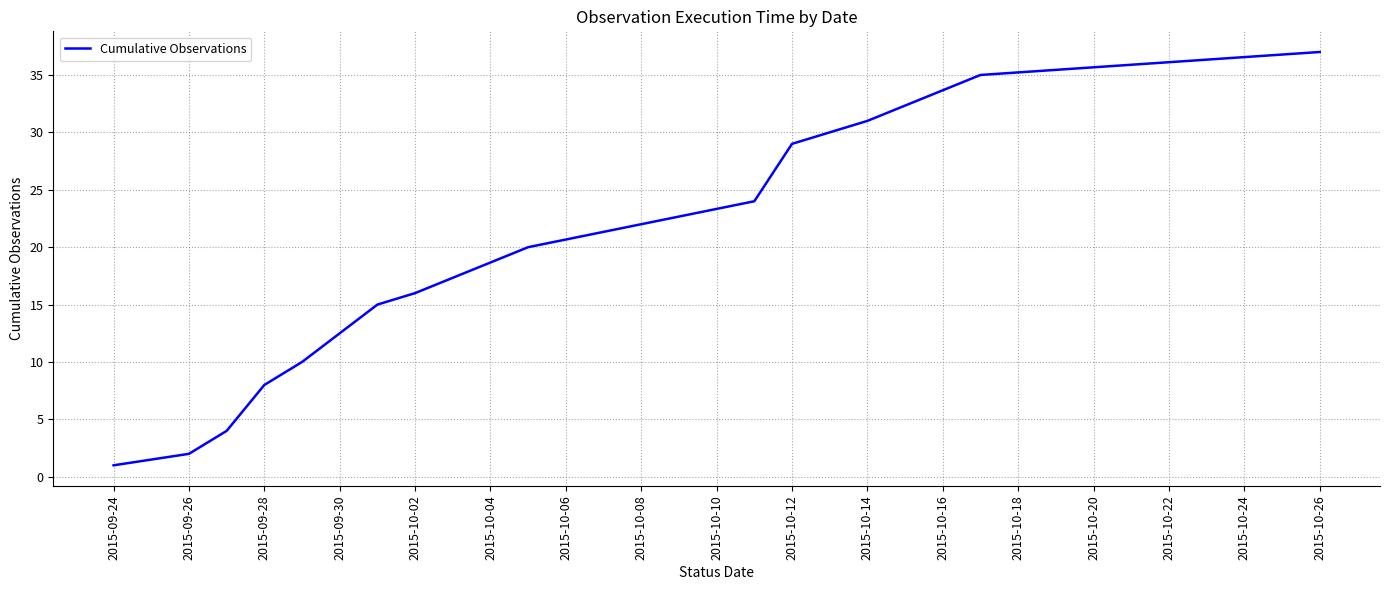

What is the greatest value displayed?

37